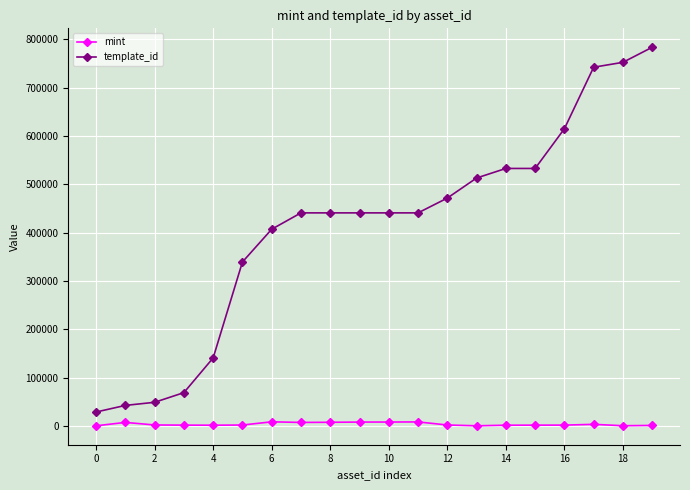

What is the difference between the maximum and second lowest values in the template_id series?

741229